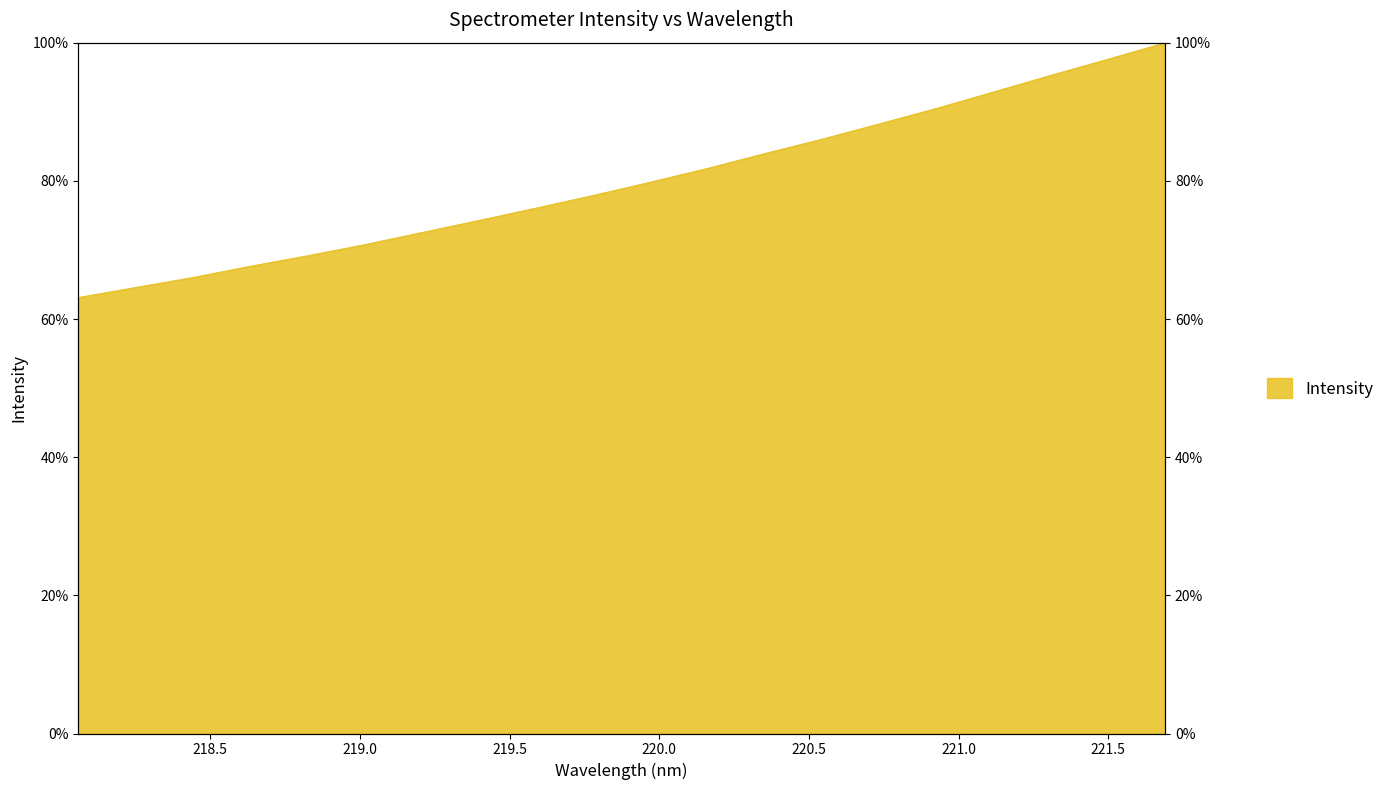

List the labels in order of value, largest first.

221.6902, 221.4993, 221.3083, 221.1174, 220.9264, 220.7354, 220.5444, 220.3533, 220.1623, 219.9712, 219.7801, 219.589, 219.3979, 219.2067, 219.0156, 218.8244, 218.6332, 218.442, 218.2508, 218.0596